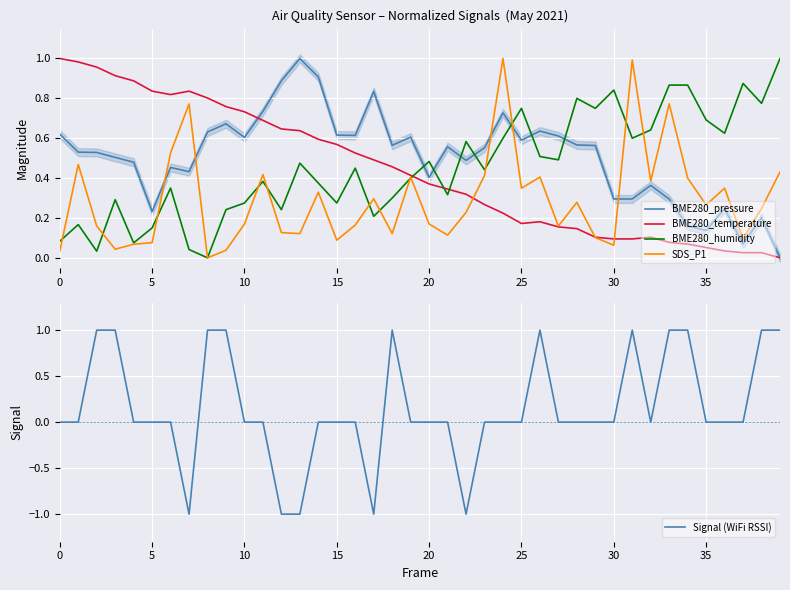

What is the value of the SDS_P1 point at the 20th from the left?

0.4